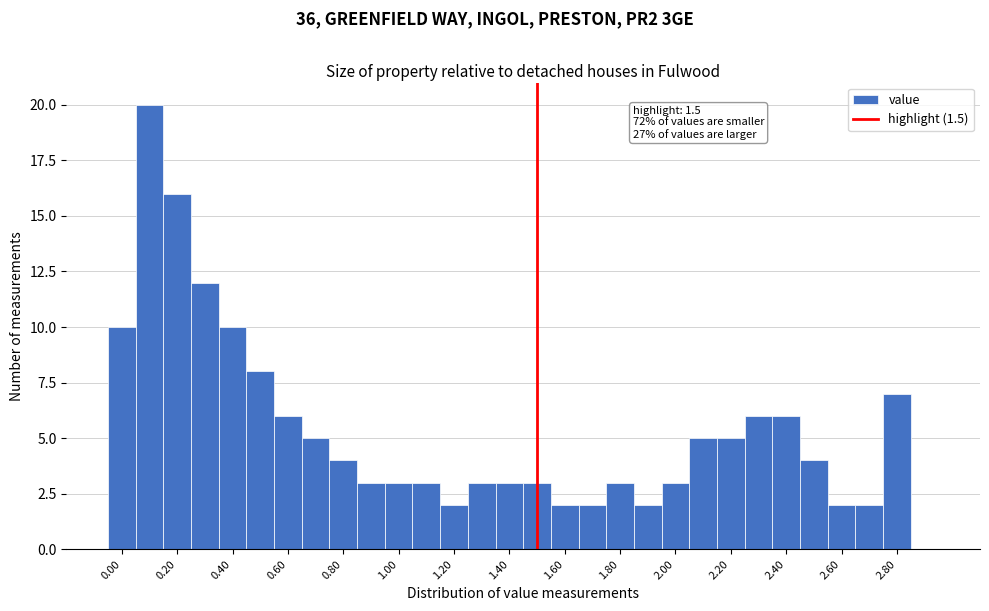

Which range on the x-axis has the tallest bar?

0.05 to 0.15